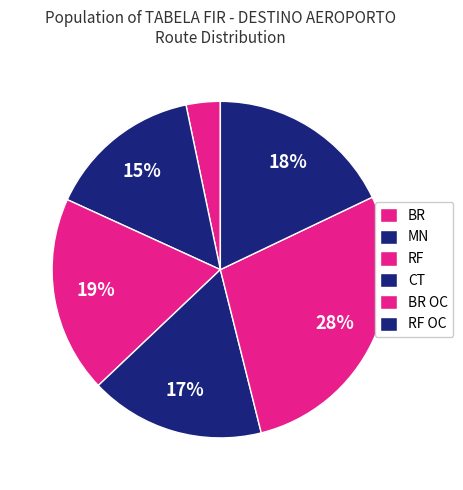

The RF slice represents 19% of the pie. True or false?

True